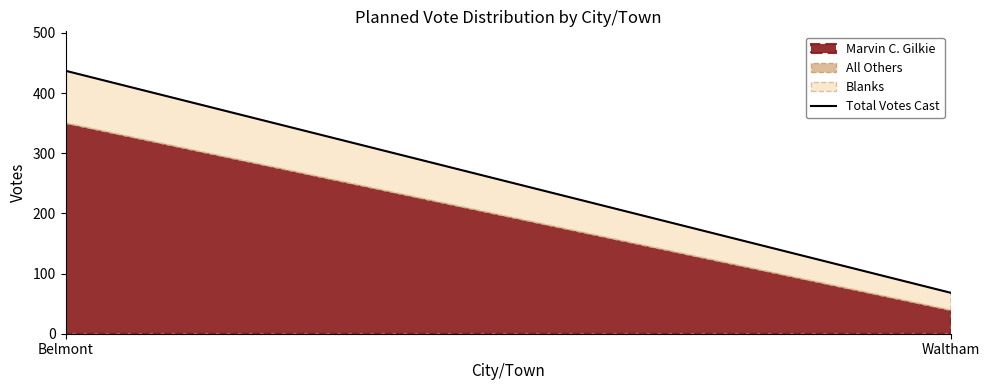

Which has a higher value, Belmont or Waltham?

Belmont